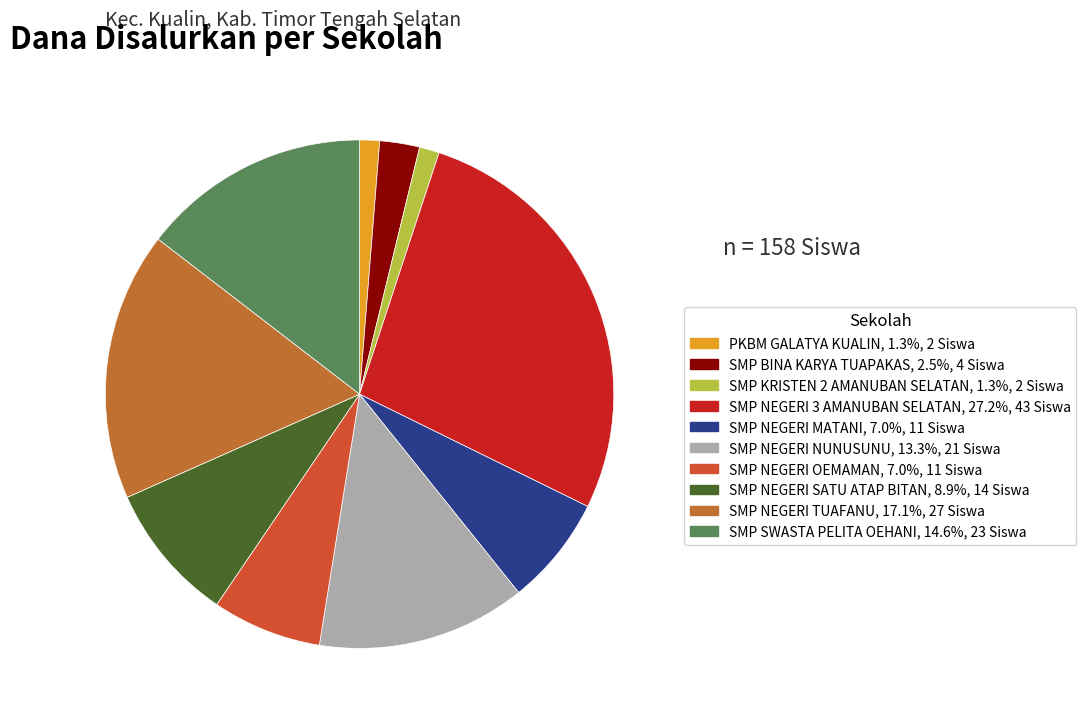

Is SMP NEGERI OEMAMAN the majority of the pie?

No